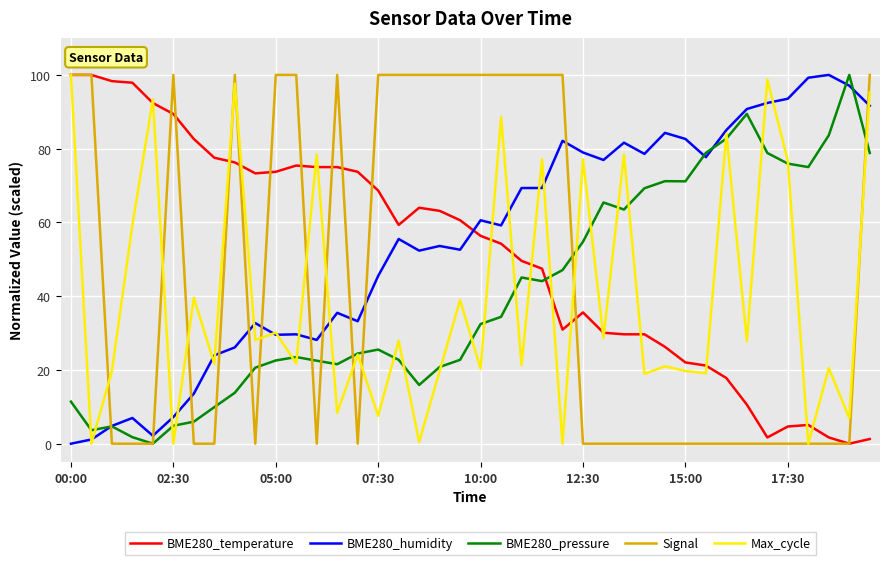

How many values in BME280_humidity are above zero?

39